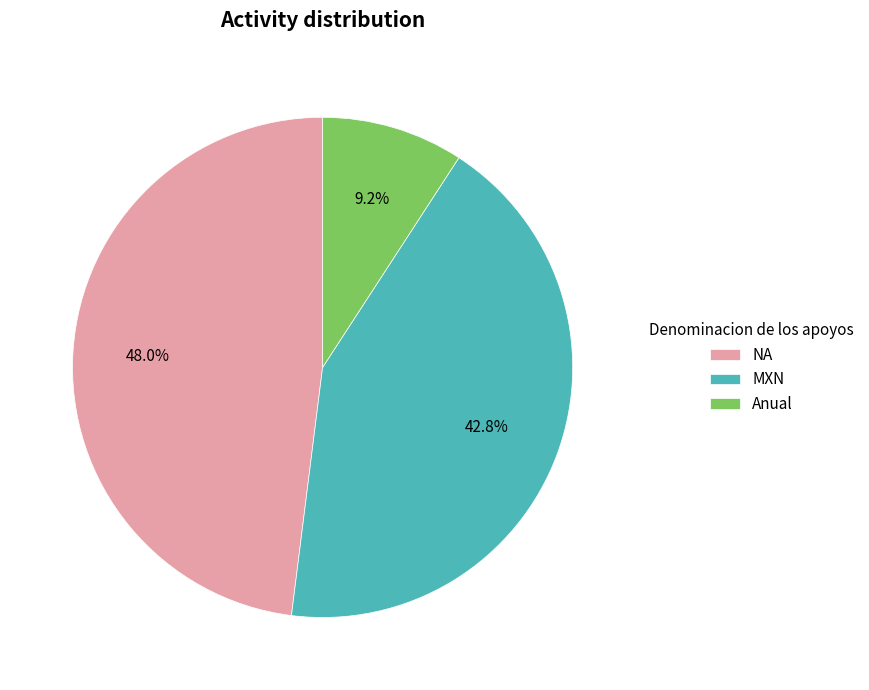

Which has a higher value, NA or MXN?

NA